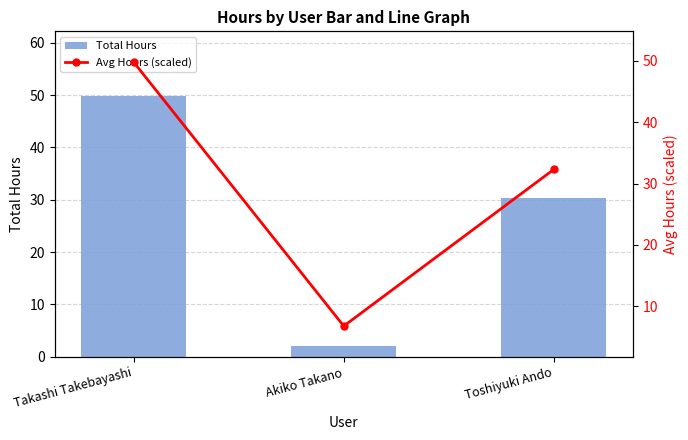

How many categories are shown in the chart?

3